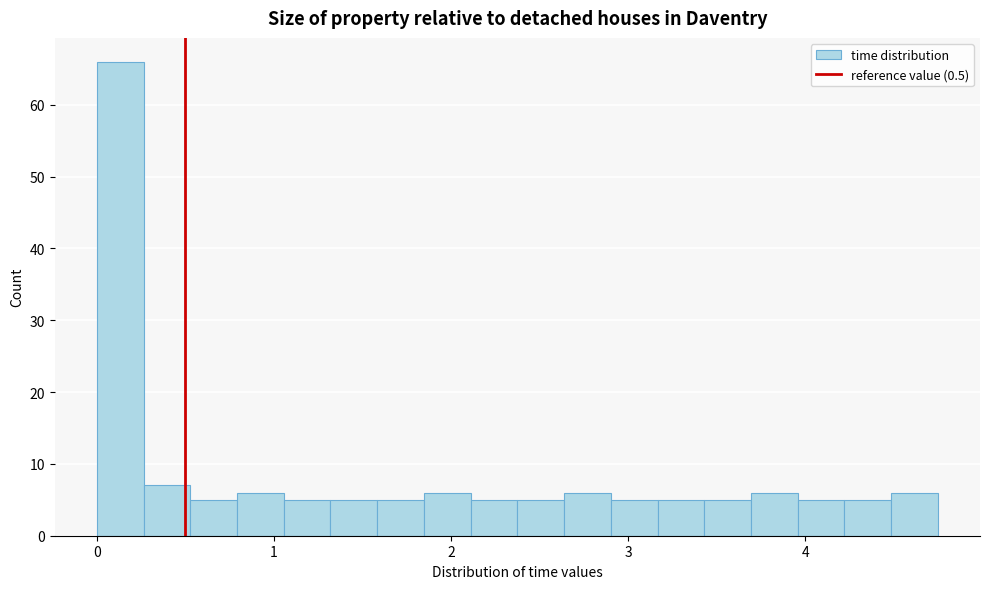

Around what value on the x-axis is the tallest bar? Give the approximate position of its centre, as read against the axis.

0.1